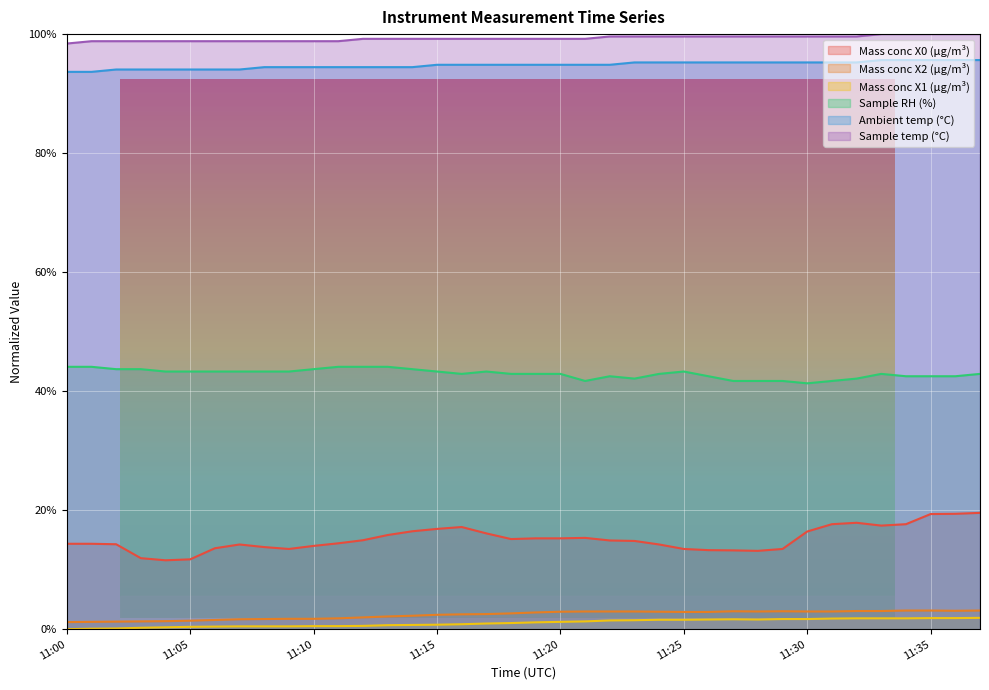

Between 11:14 and 11:13, which is larger?

11:14